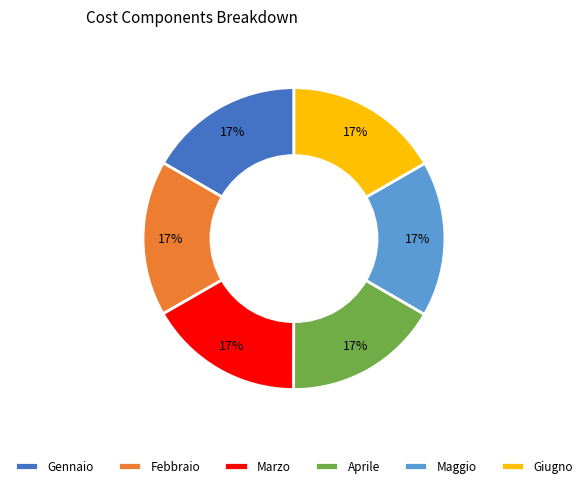

Does Aprile represent more than half of the total?

No